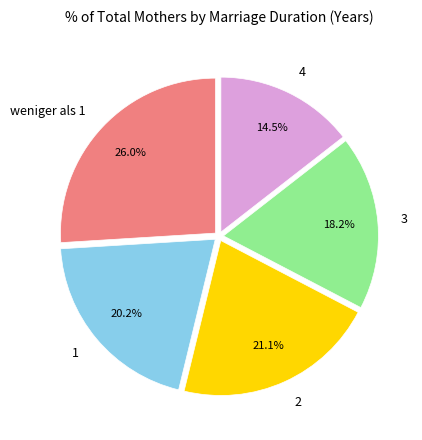

To the nearest percent, what is the difference between the 2 and 3 slice percentages?

3%